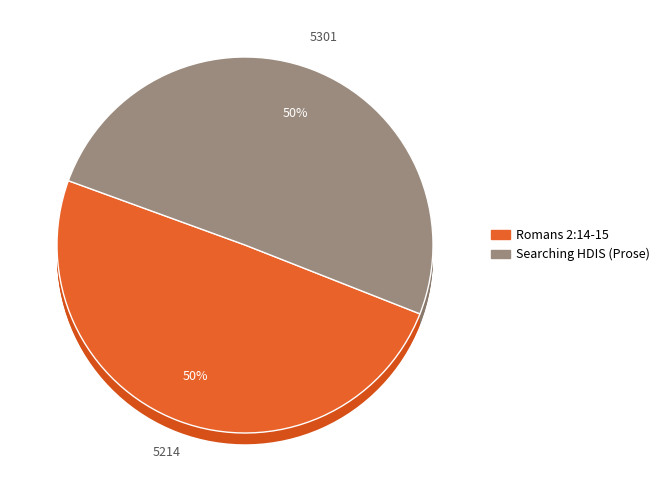

Which category accounts for the majority?

Searching HDIS (Prose)